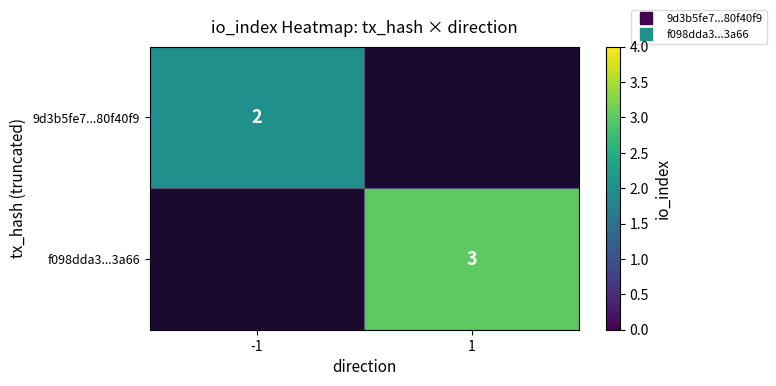

List the series in order of their peak value, lowest first.

9d3b5fe7...80f40f9, f098dda3...3a66